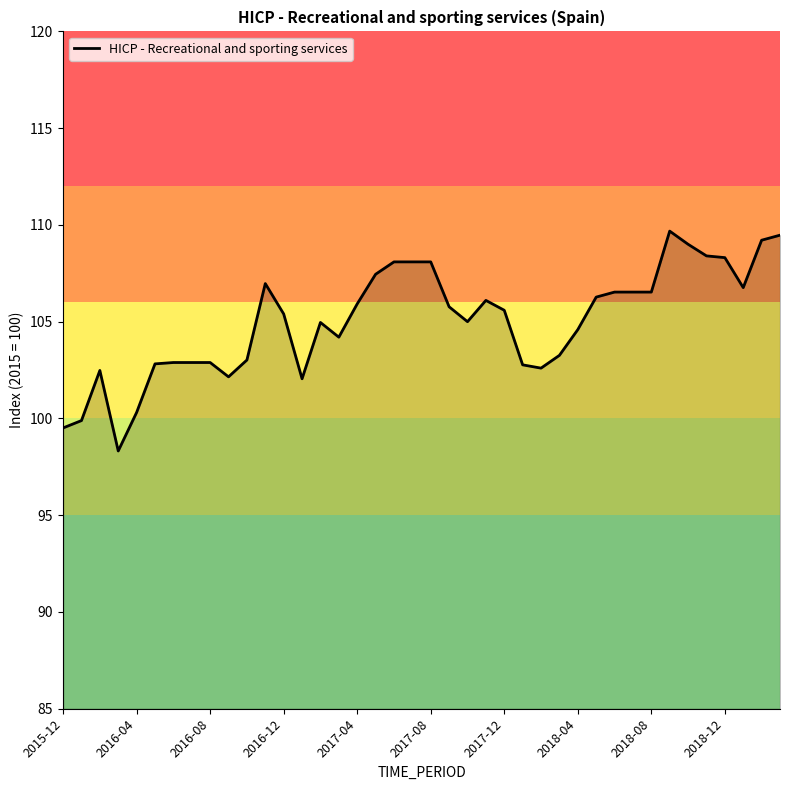

What is the difference between the maximum and minimum values?

11.4